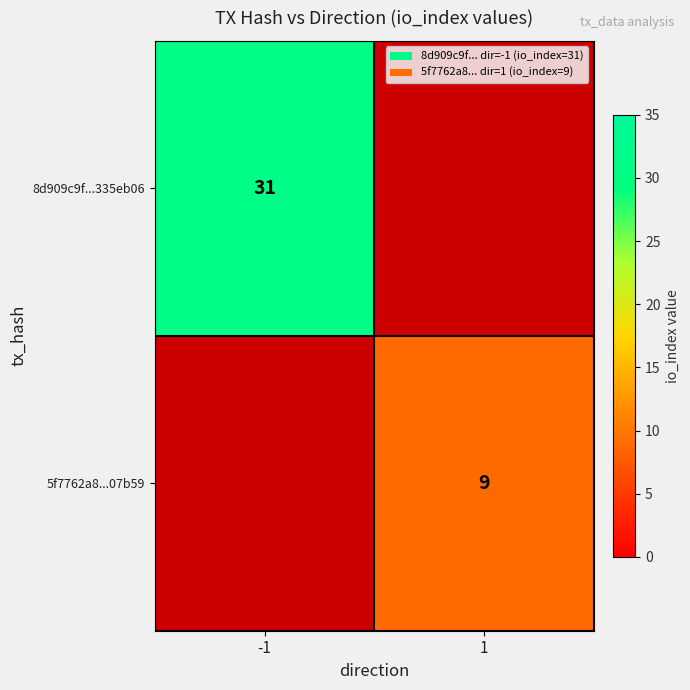

True or false: 8d909c9f...335eb06 has a value of 31 at -1.

True